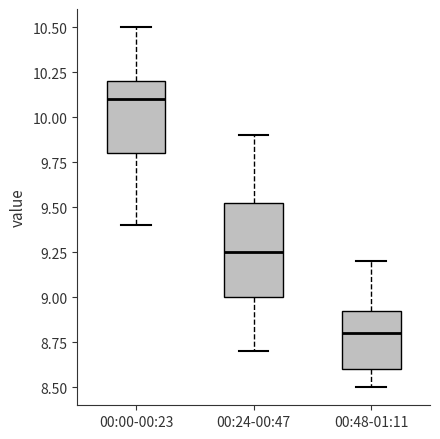

Which box has the lowest median line?

00:48-01:11